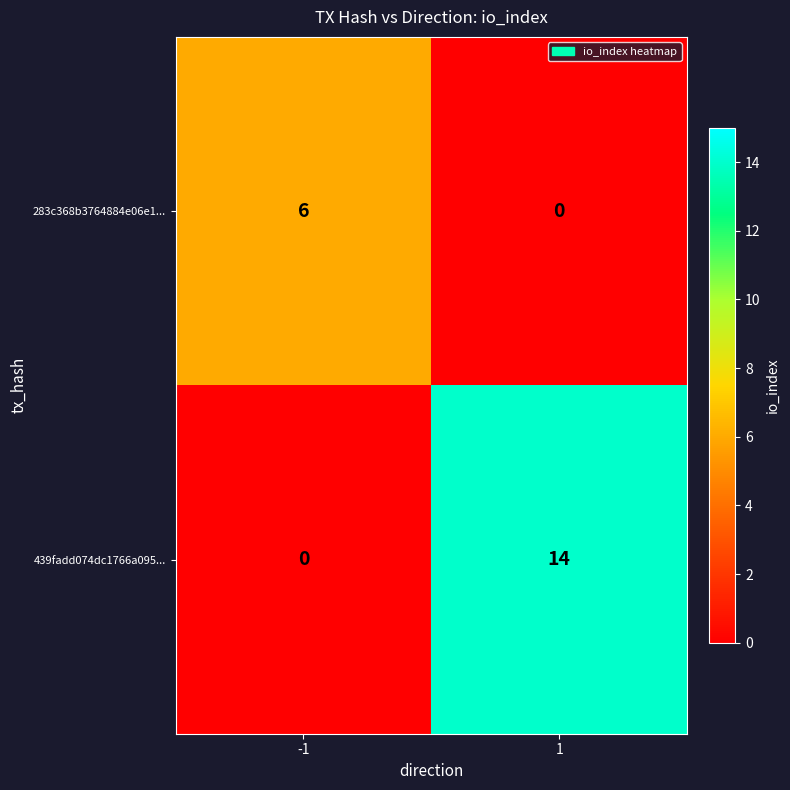

What is the total value across all series at 1?

14